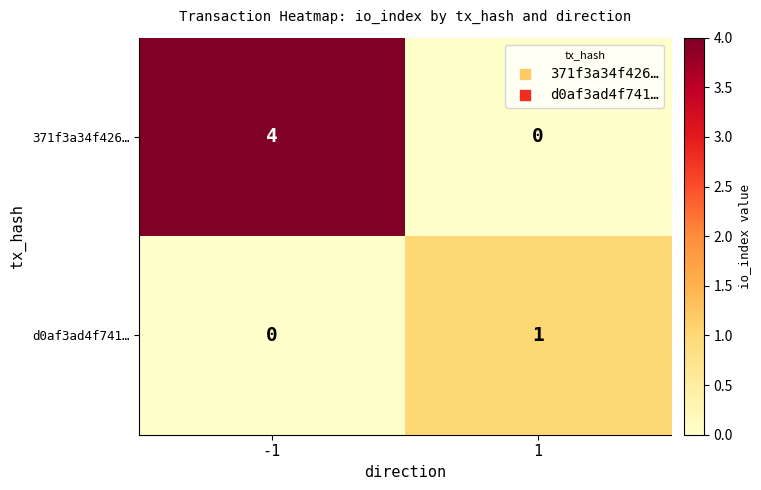

What value does the 371f3a34f426… series have at -1?

4